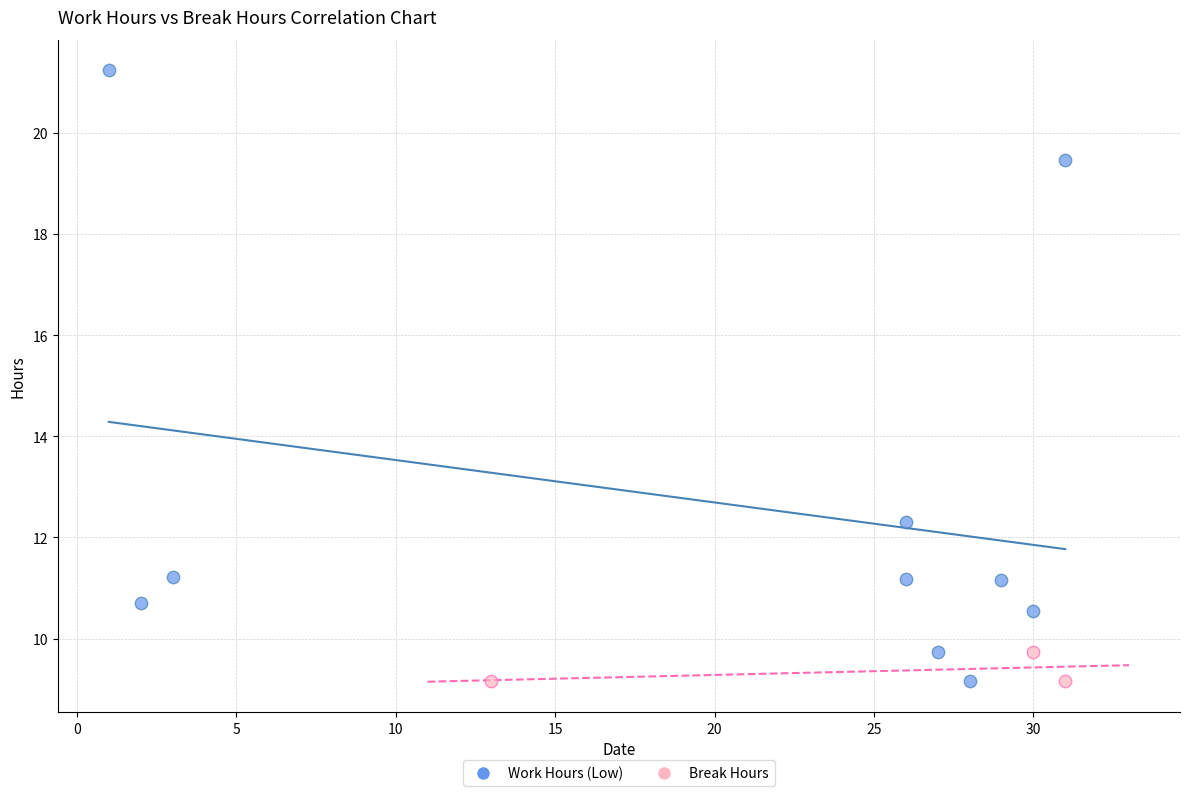

Which series contains the highest Y value?

Work Hours (Low)